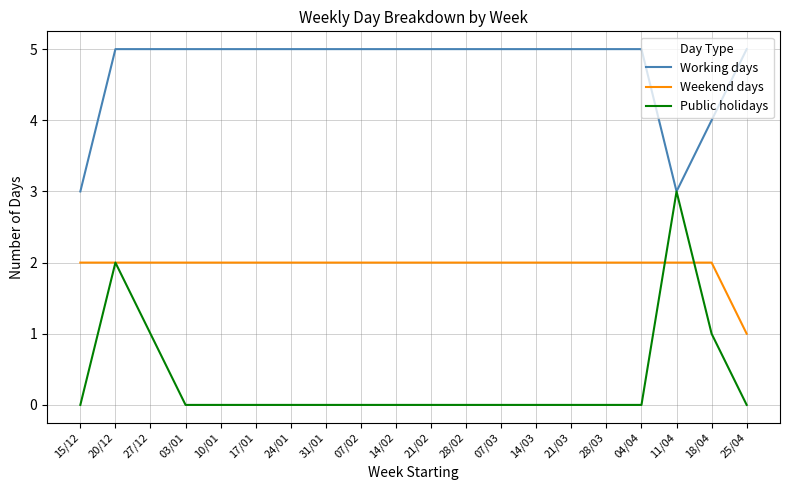

Which series has the largest total across all categories?

Working days